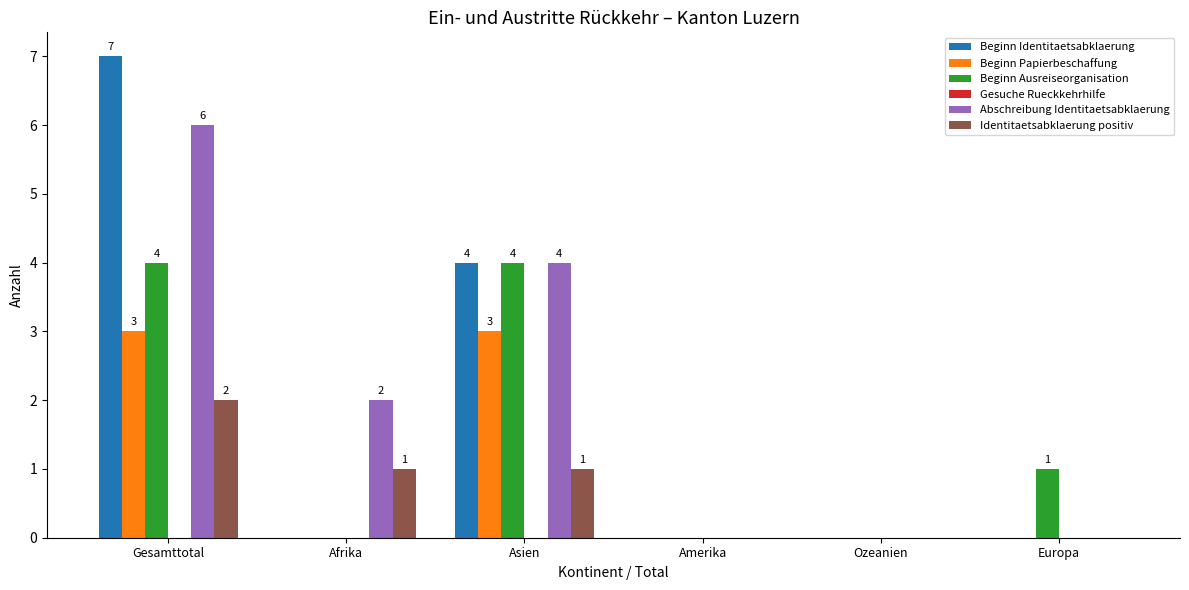

At which label does Beginn Identitaetsabklaerung reach its peak?

Gesamttotal